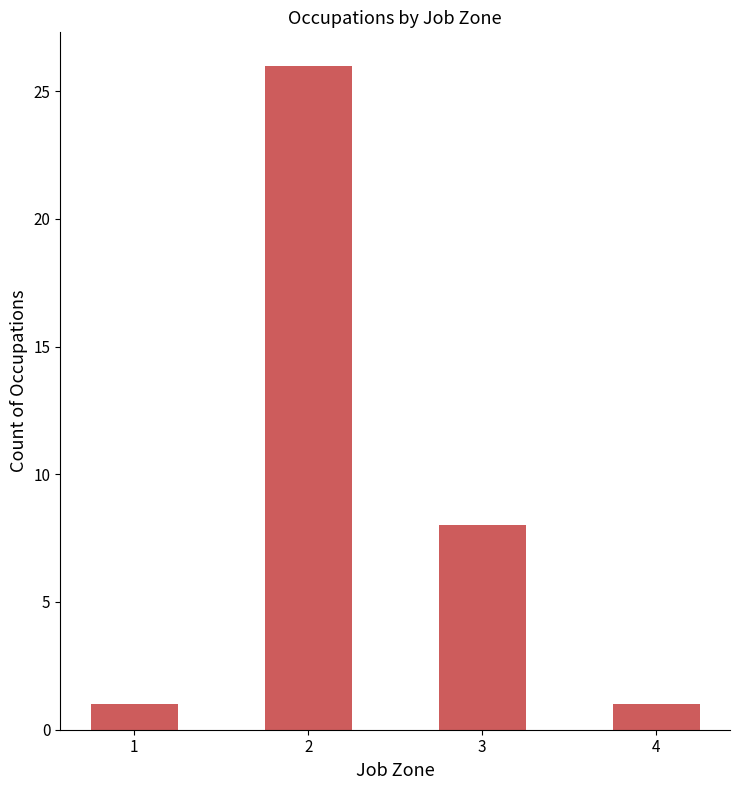

Is it true that the value at 3 is 11?

False